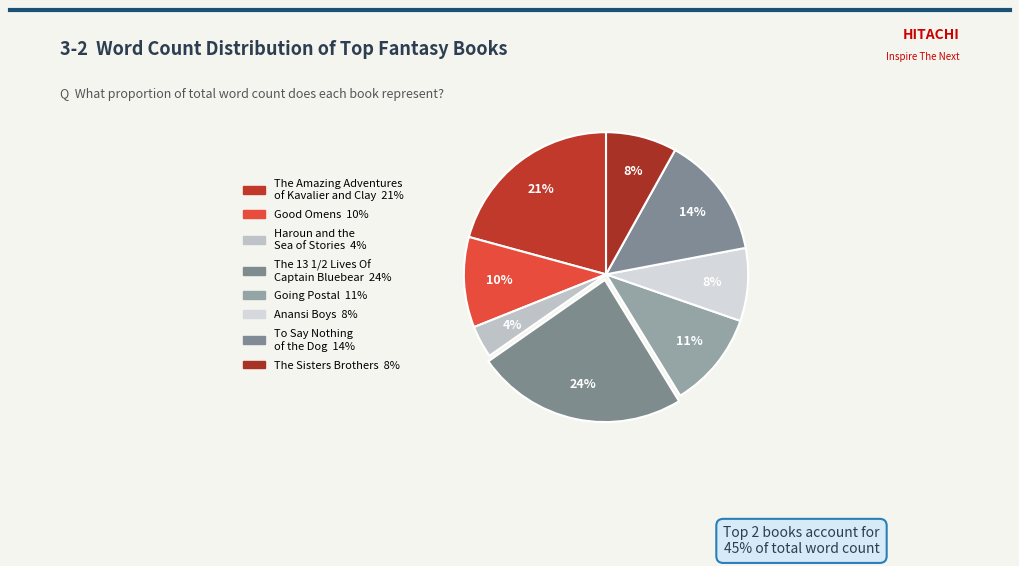

Is there a majority slice in this chart?

No